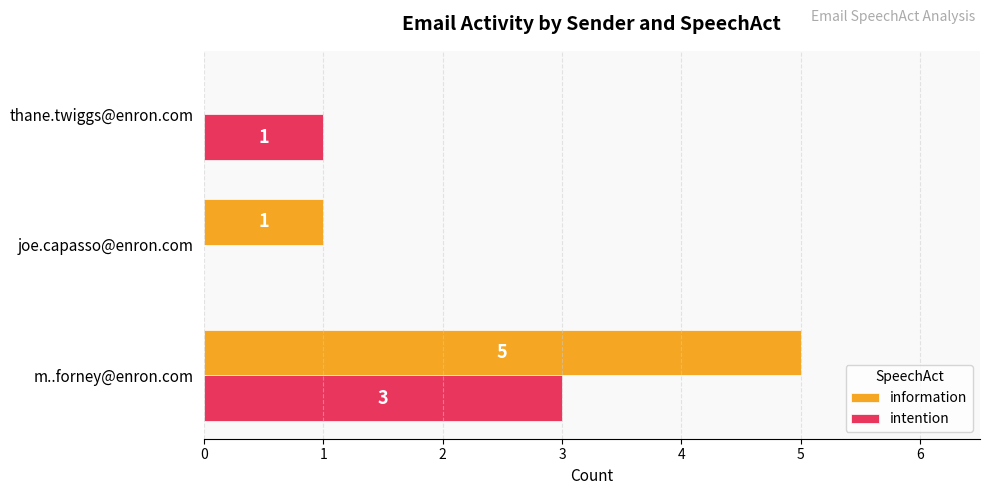

Which series has the largest total across all categories?

information